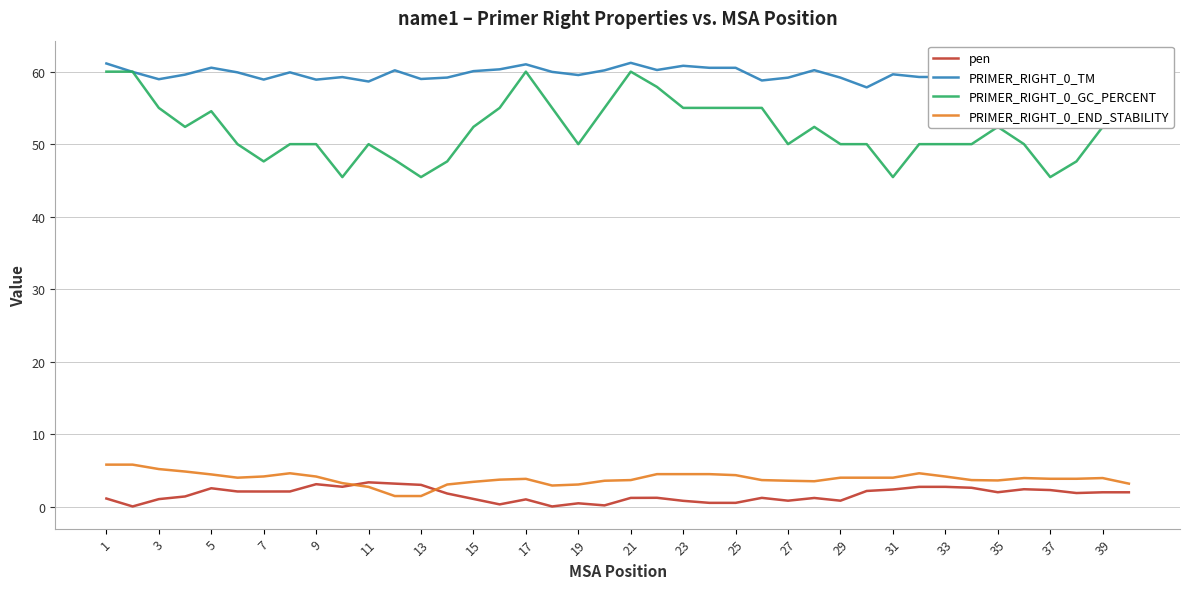

Is this an area chart (filled region under the line)?

No